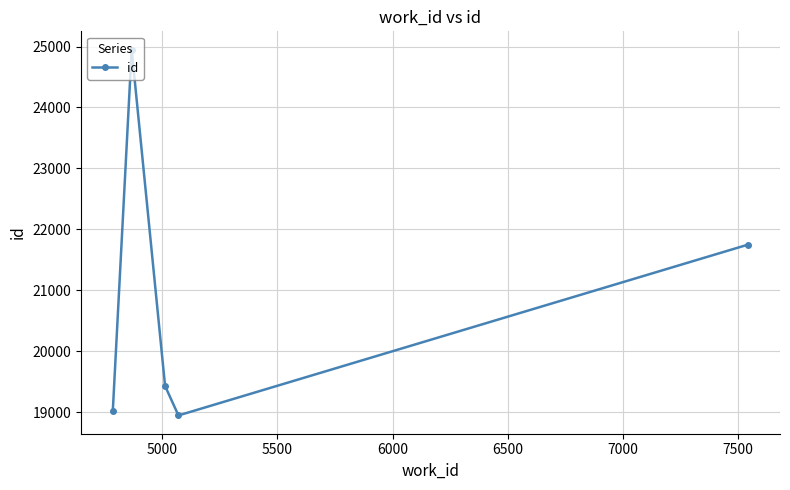

What is the value of the 4th point from the left?

18948